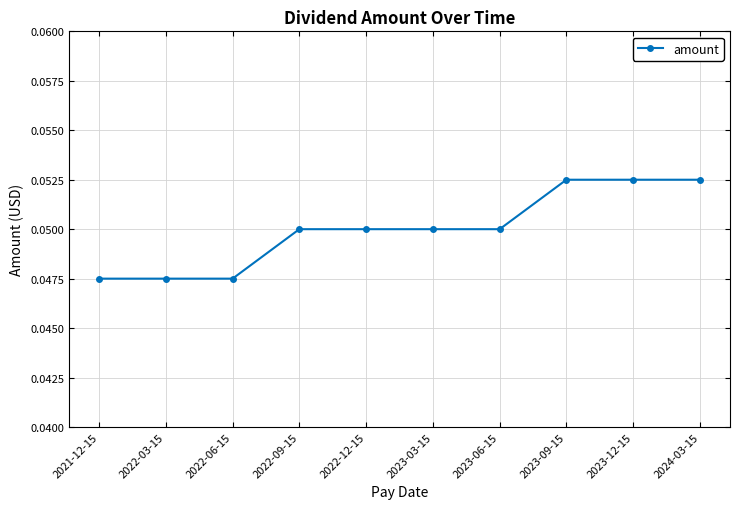

How many lines are shown in the chart?

1